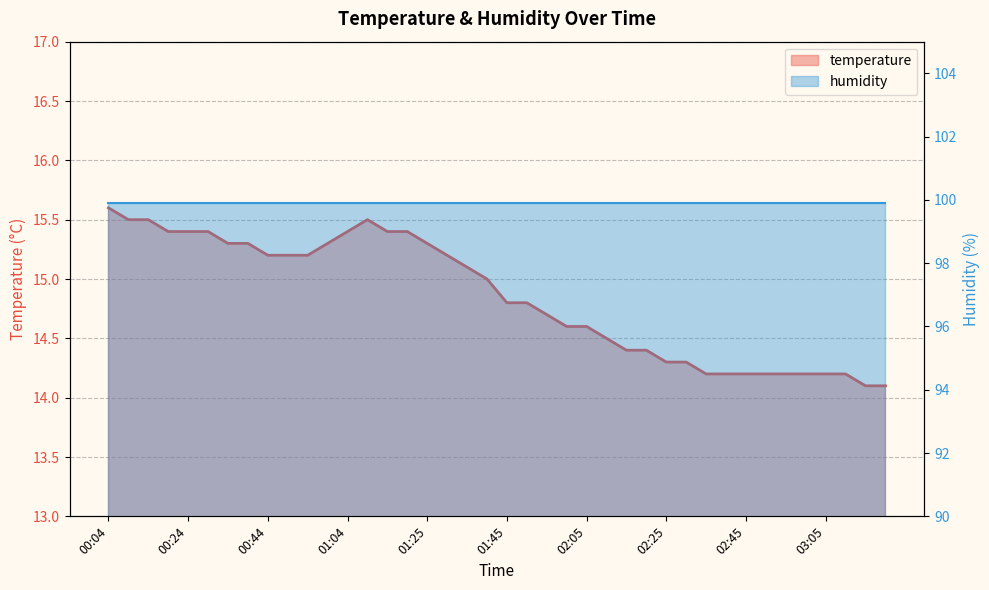

What position from the right is 03:15?

2